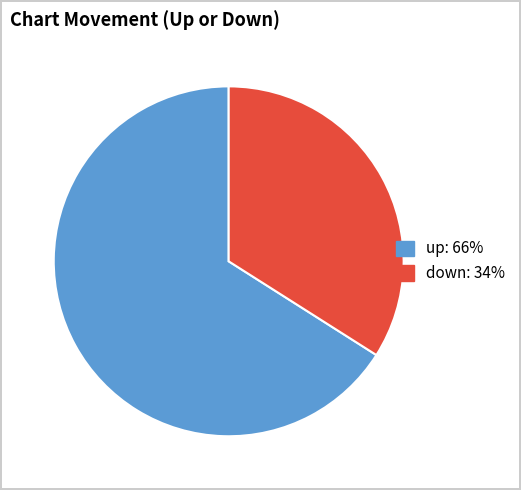

Which category accounts for the majority?

up